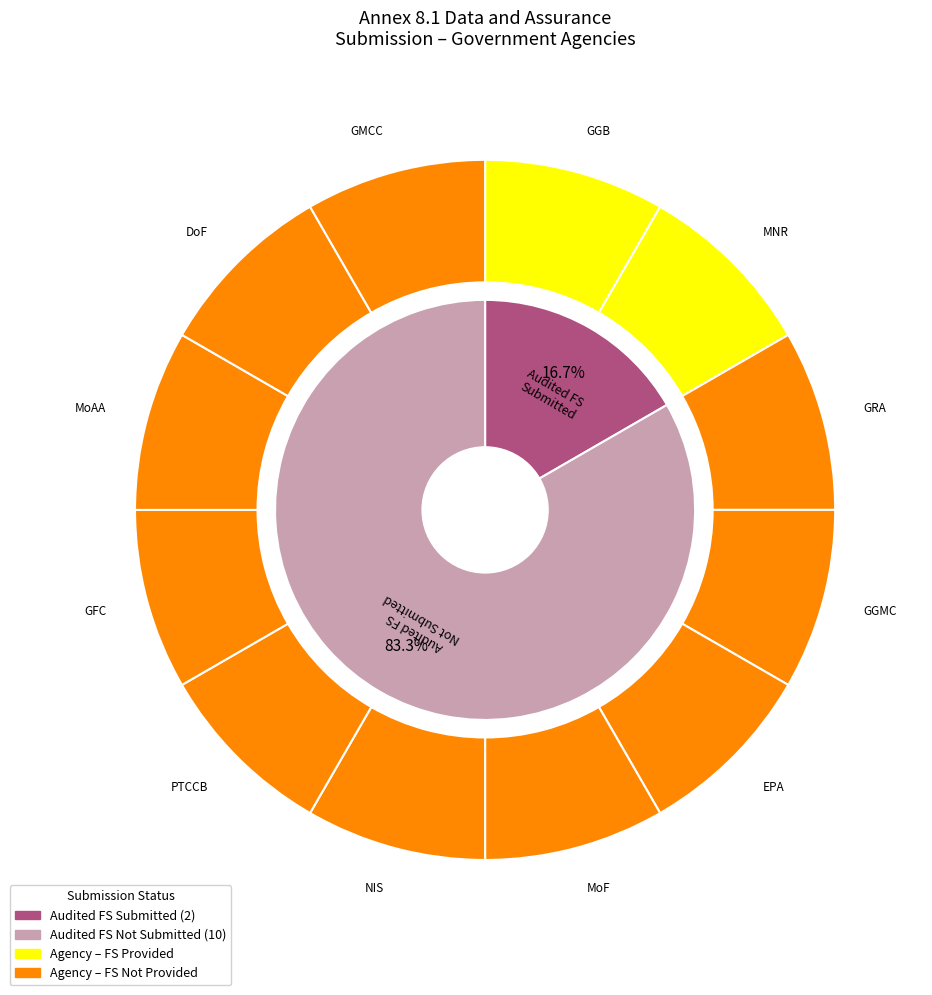

Is there a majority slice in this chart?

Yes